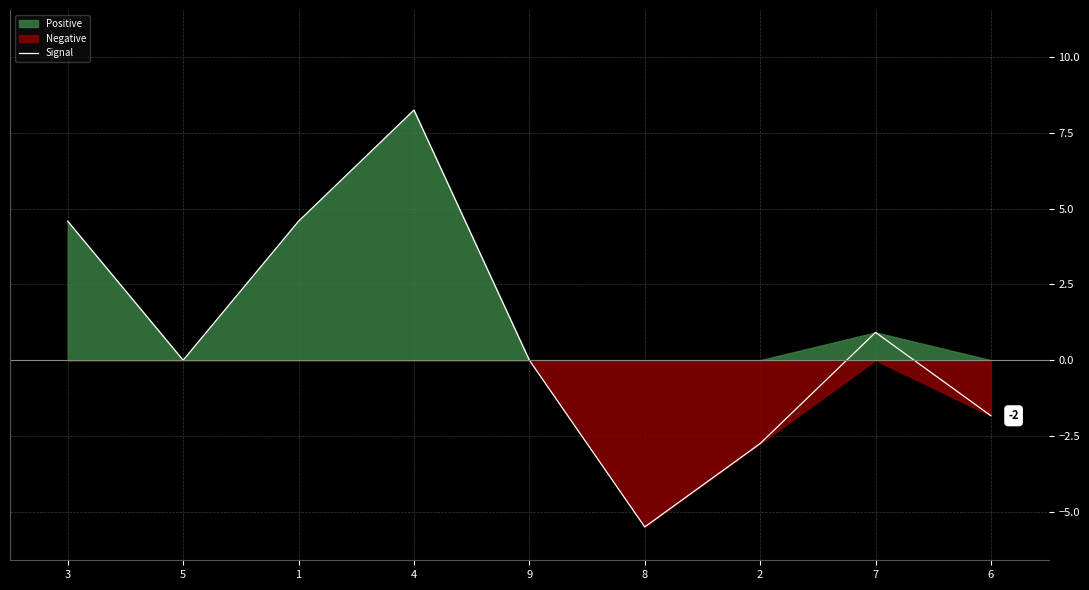

What is the sum of the values at 9 and 8?

-5.5